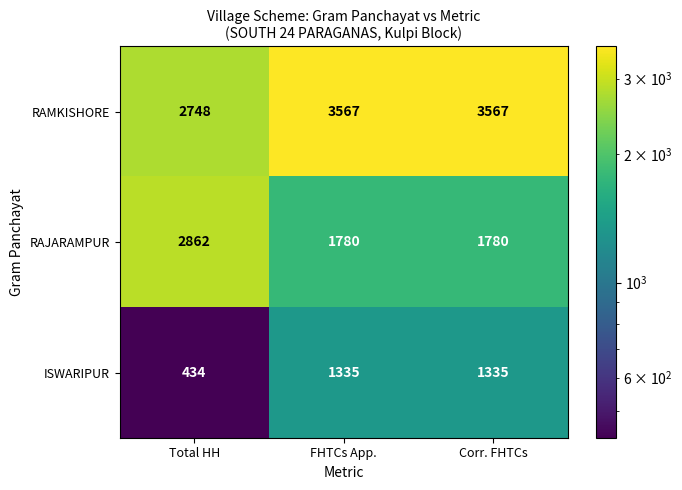

Rank the series by their maximum value, from highest to lowest.

RAMKISHORE, RAJARAMPUR, ISWARIPUR